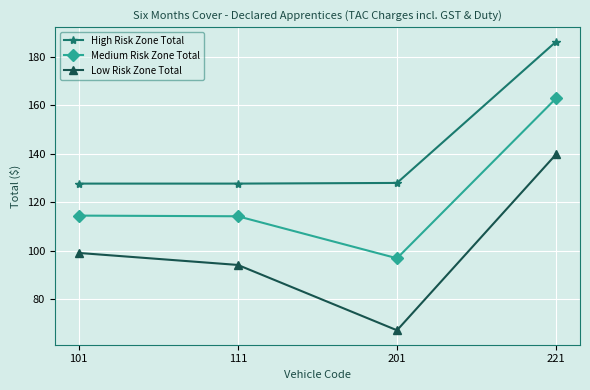

True or false: Medium Risk Zone Total has more than 1 interior local peaks.

False